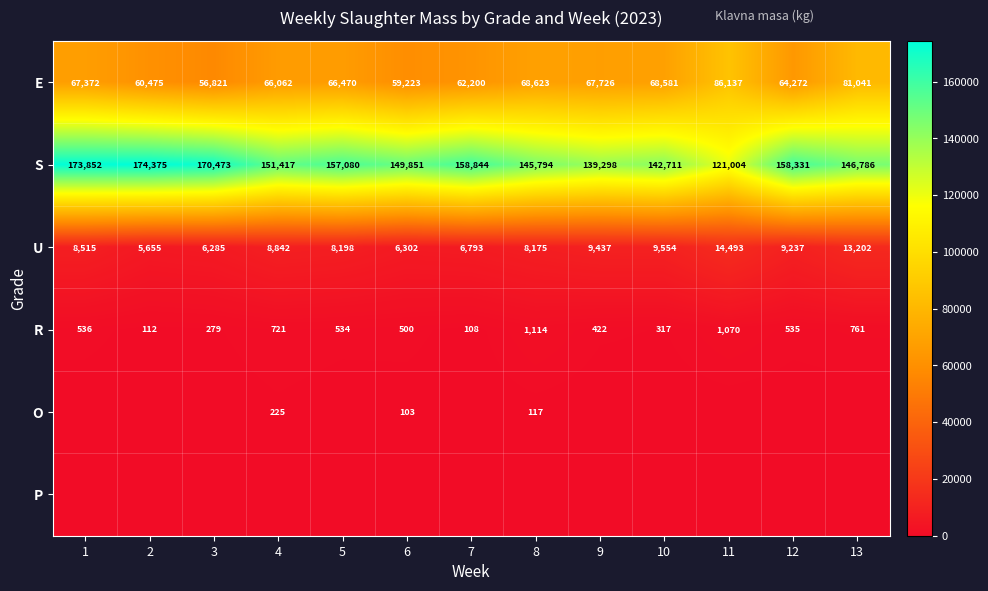

What is the lowest value of the E series?

56821